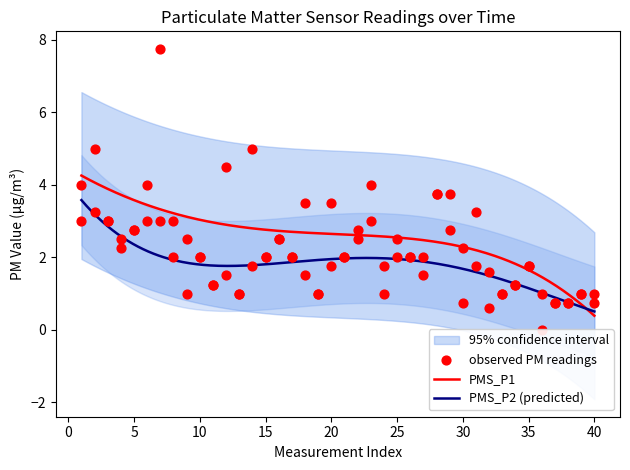

Which series has the largest total across all categories?

PMS_P1